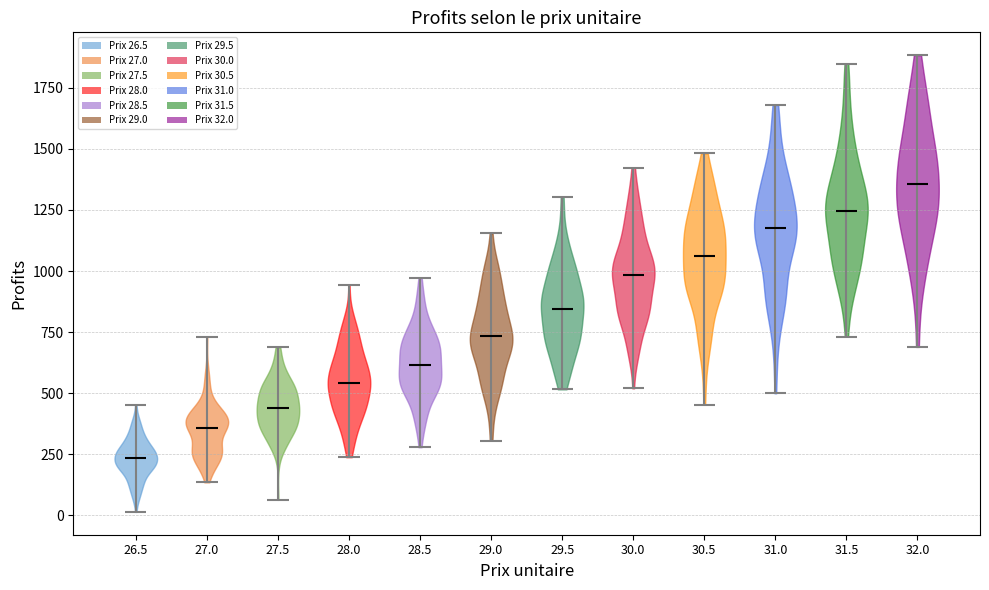

Reading left to right, read every violin against the y-axis: where its median line is, and the lowest and highest points it reaches. The values are not printed on the chart, so give them approximately, as read against the axis.

26.5: median line 250, lowest point 0, highest point 450
27.0: median line 350, lowest point 150, highest point 750
27.5: median line 450, lowest point 50, highest point 700
28.0: median line 550, lowest point 250, highest point 950
28.5: median line 600, lowest point 300, highest point 950
29.0: median line 750, lowest point 300, highest point 1150
29.5: median line 850, lowest point 500, highest point 1300
30.0: median line 1000, lowest point 500, highest point 1400
30.5: median line 1050, lowest point 450, highest point 1500
31.0: median line 1200, lowest point 500, highest point 1700
31.5: median line 1250, lowest point 750, highest point 1850
32.0: median line 1350, lowest point 700, highest point 1900